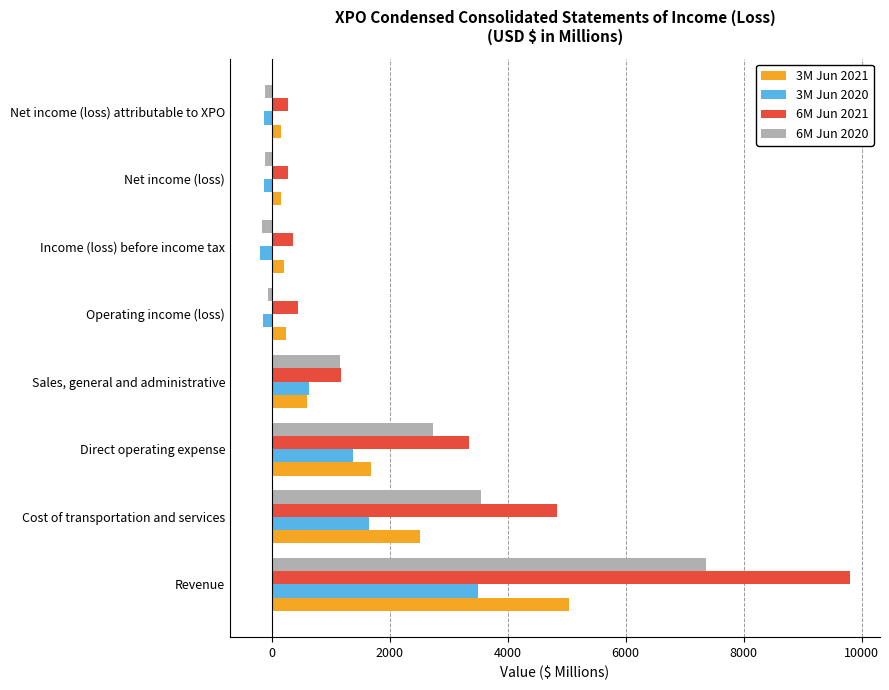

What is the smallest value displayed?

-205